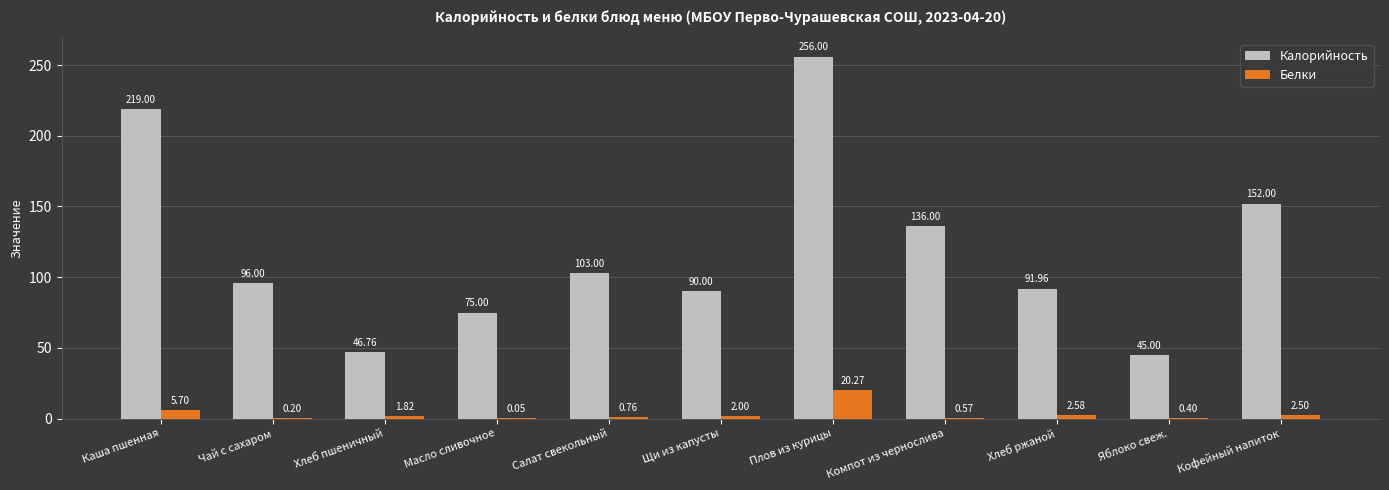

Which category has the highest value in the Калорийность series?

Плов из курицы